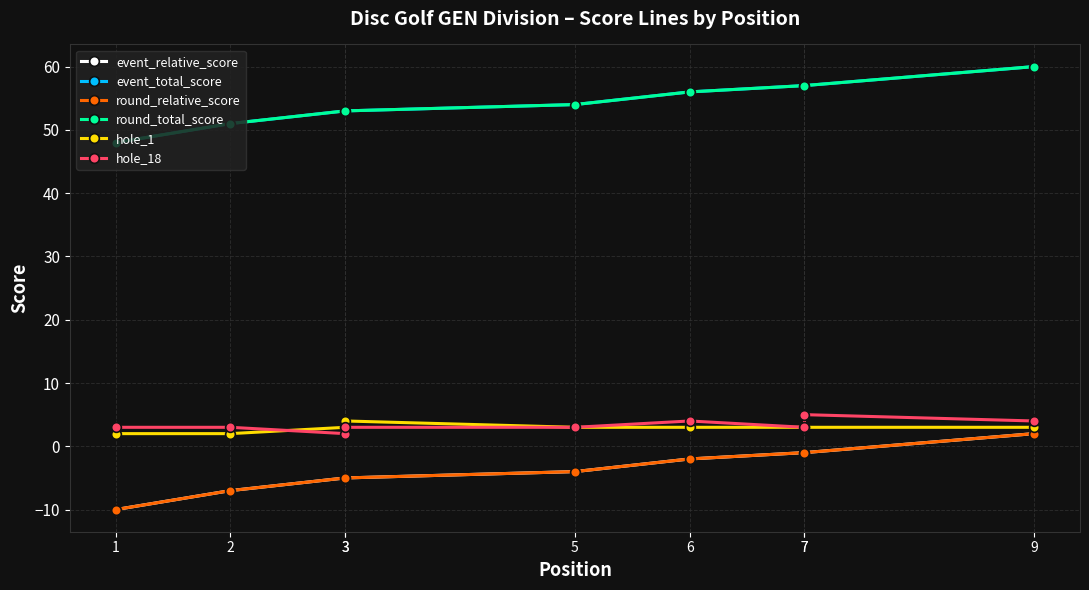

List the labels in order of hole_18 value, smallest first.

3, 1, 2, 3, 5, 7, 6, 9, 7